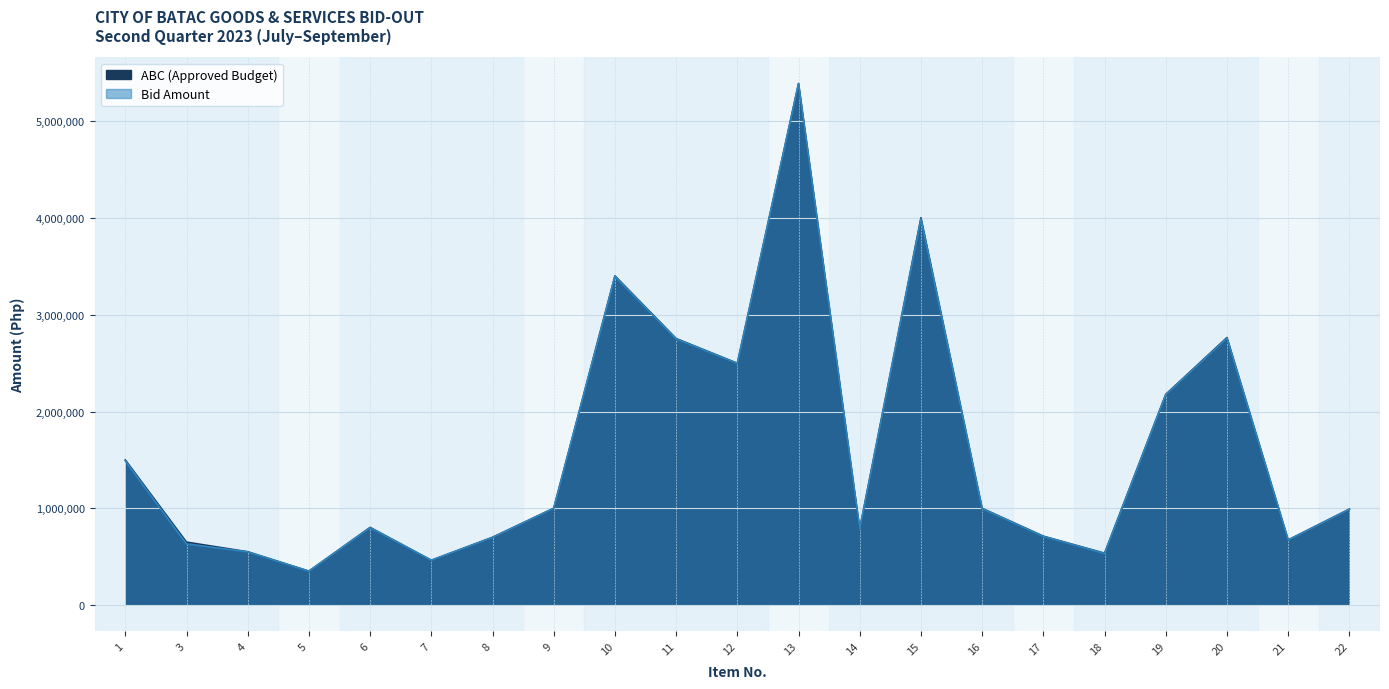

List the labels in order of ABC (Approved Budget) value, smallest first.

5, 7, 18, 4, 3, 21, 8, 17, 14, 6, 22, 16, 9, 1, 19, 12, 11, 20, 10, 15, 13